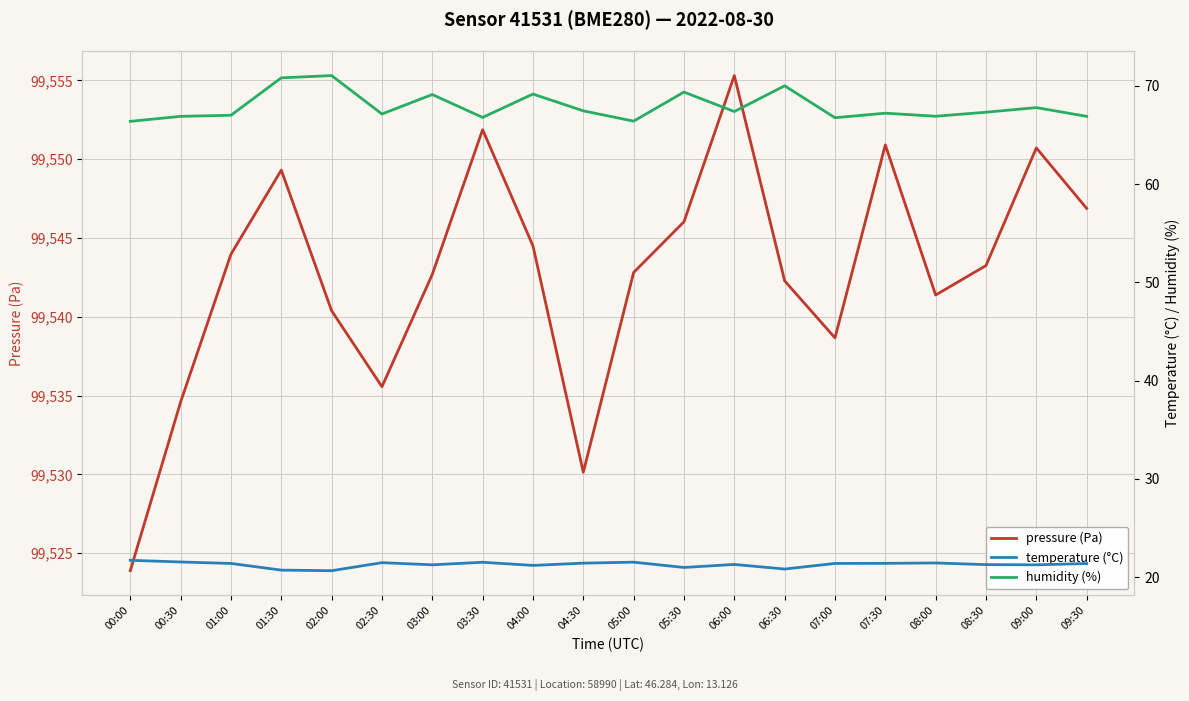

What is the label of the 18th point from the left?

08:30